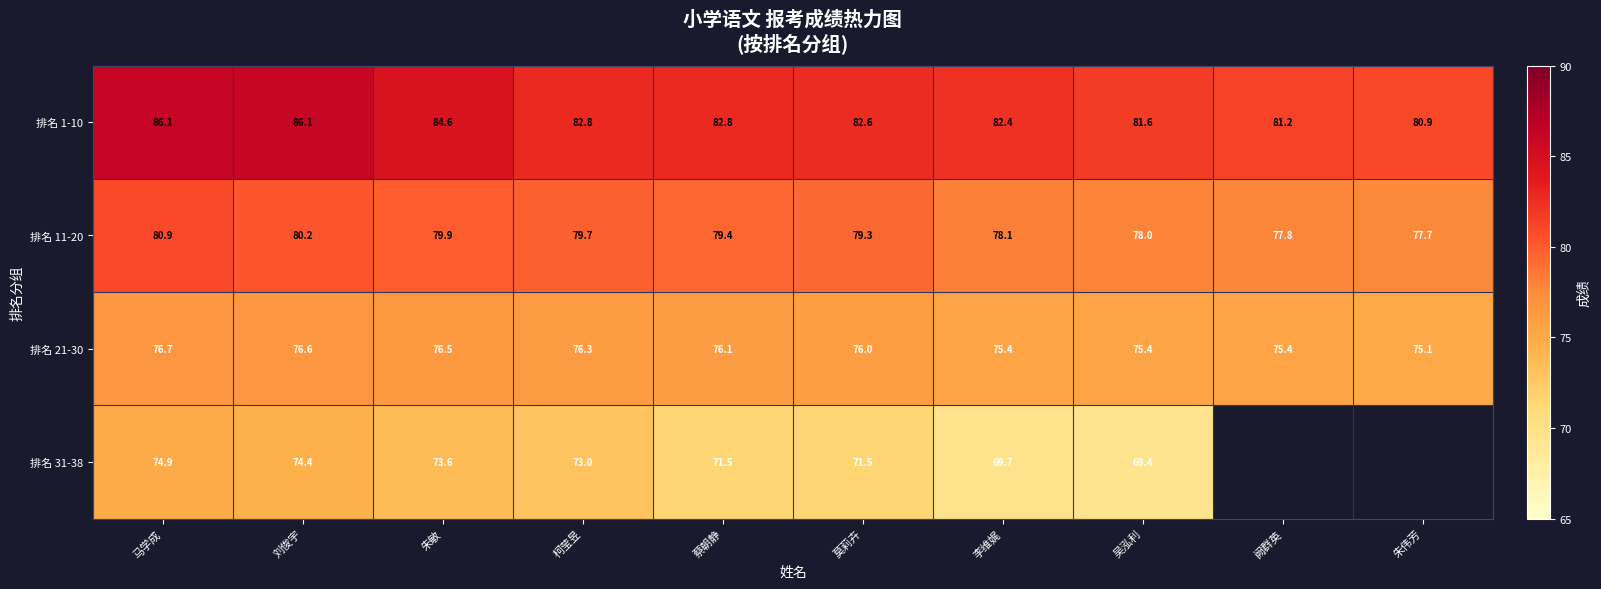

Rank the categories by 排名 11-20 value from highest to lowest.

马学成, 刘俊宇, 朱敏, 柯莹昱, 蔡朝静, 莫莉卉, 李维娓, 吴泓利, 阙群英, 朱伟芳